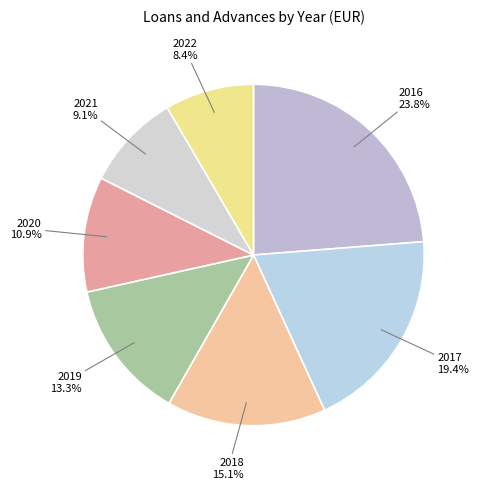

Is there any slice that represents more than half of the pie?

No